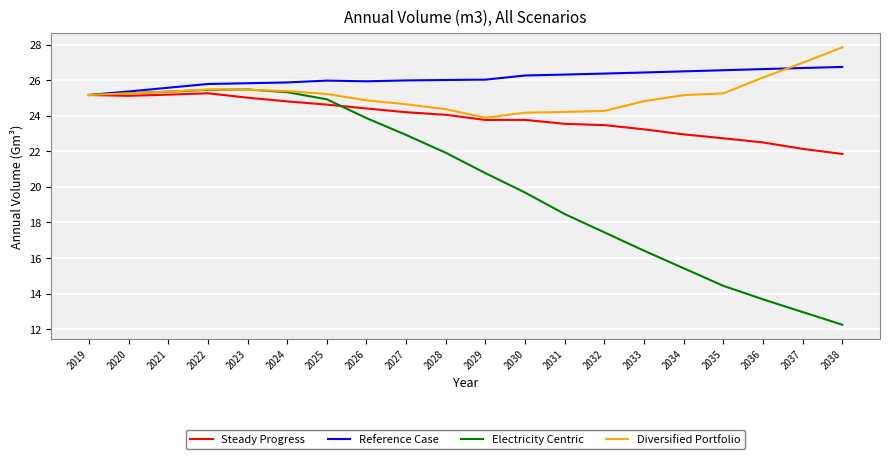

How many categories are shown in the chart?

20